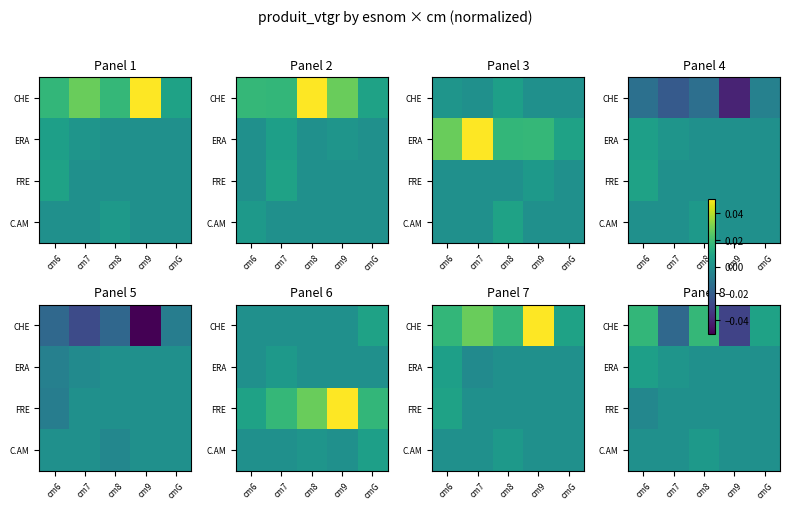

Count the C.AM values in the range 0 to 1.

5